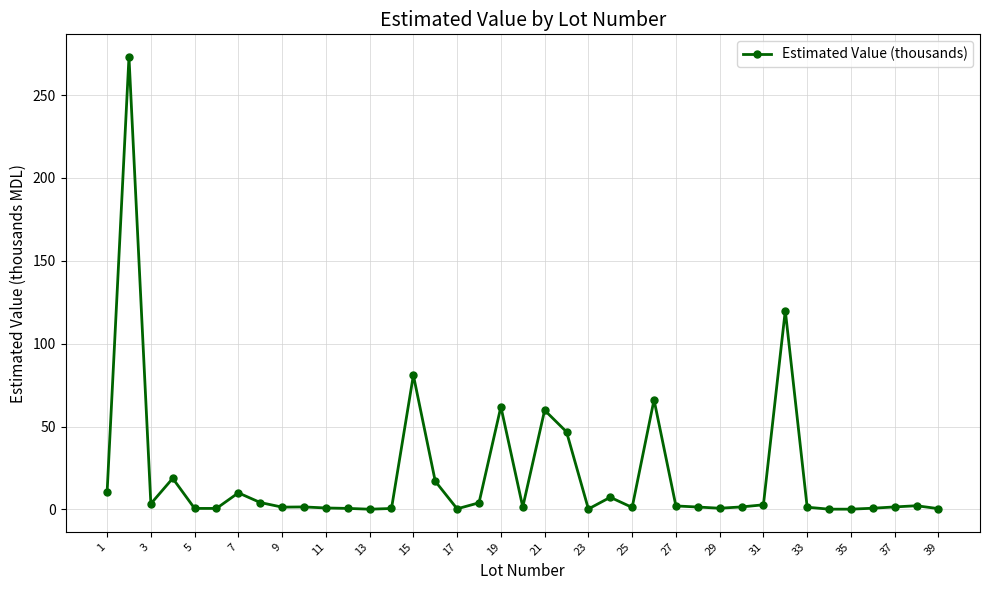

True or false: there are more than 2 points higher than both neighbors.

True